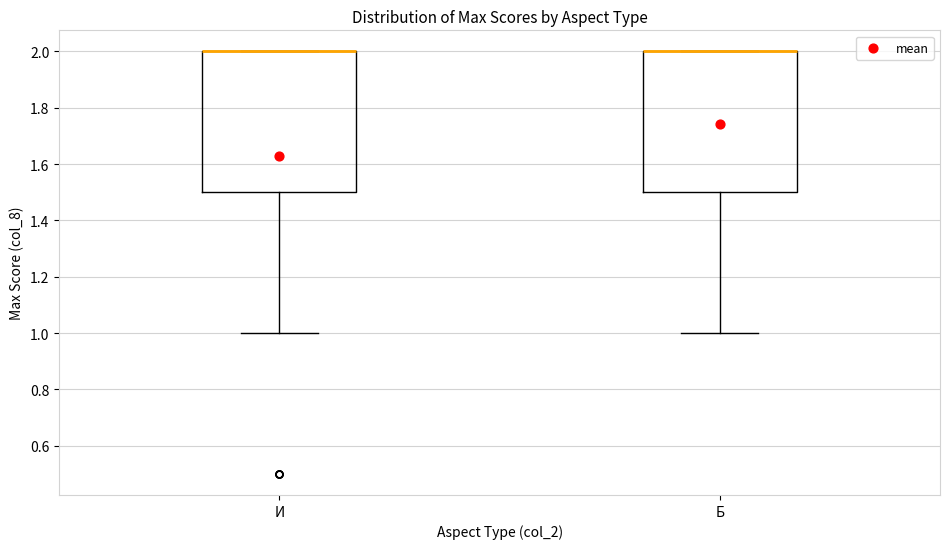

Reading left to right, transcribe this box plot: for each box, give where its median line is, the range the box spans, and where its two whiskers end, as read against the y-axis. The values are not printed on the chart, so give them approximately, as read against the axis.

И: median 2.0 (drawn on the box's upper edge), box 1.5 to 2.0, whiskers 1.0 to 2.0
Б: median 2.0 (drawn on the box's upper edge), box 1.5 to 2.0, whiskers 1.0 to 2.0